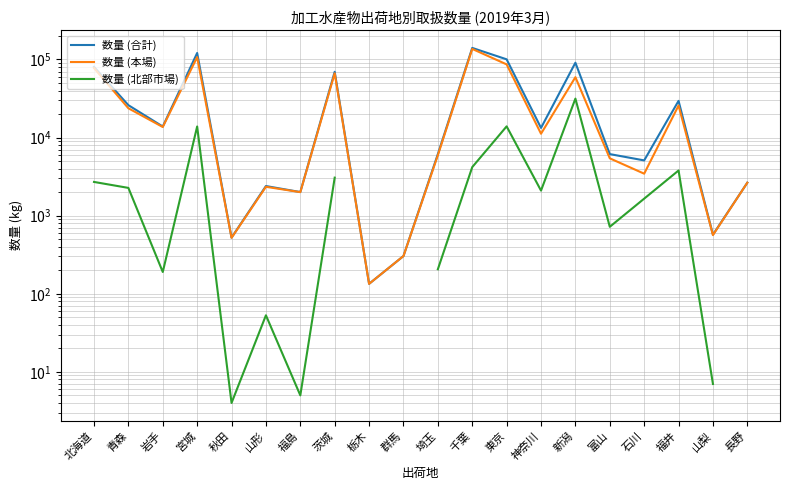

Which series has the widest spread of values?

数量 (合計)